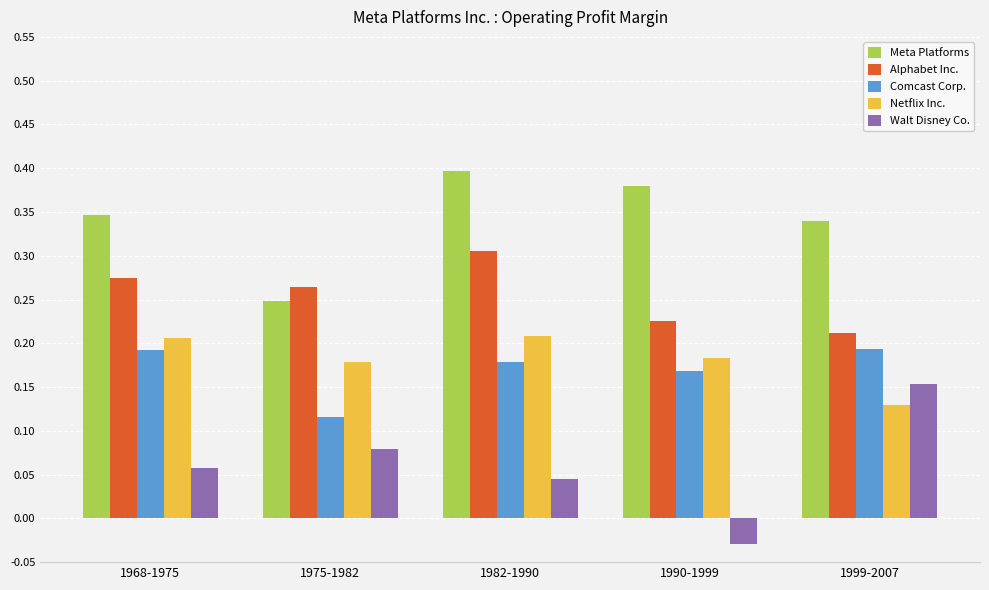

What is the sum of the Alphabet Inc. values at 1968-1975 and 1990-1999?

0.5